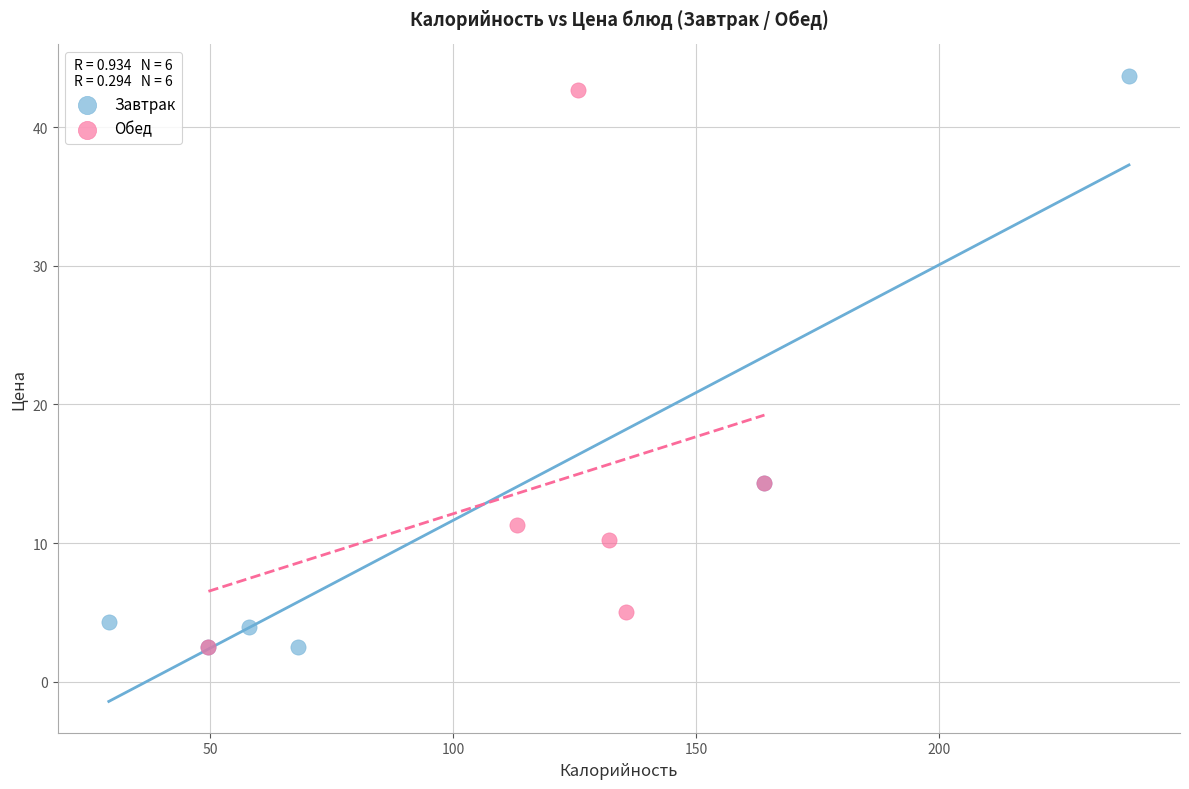

Which series has the largest Y range (max minus min)?

Завтрак